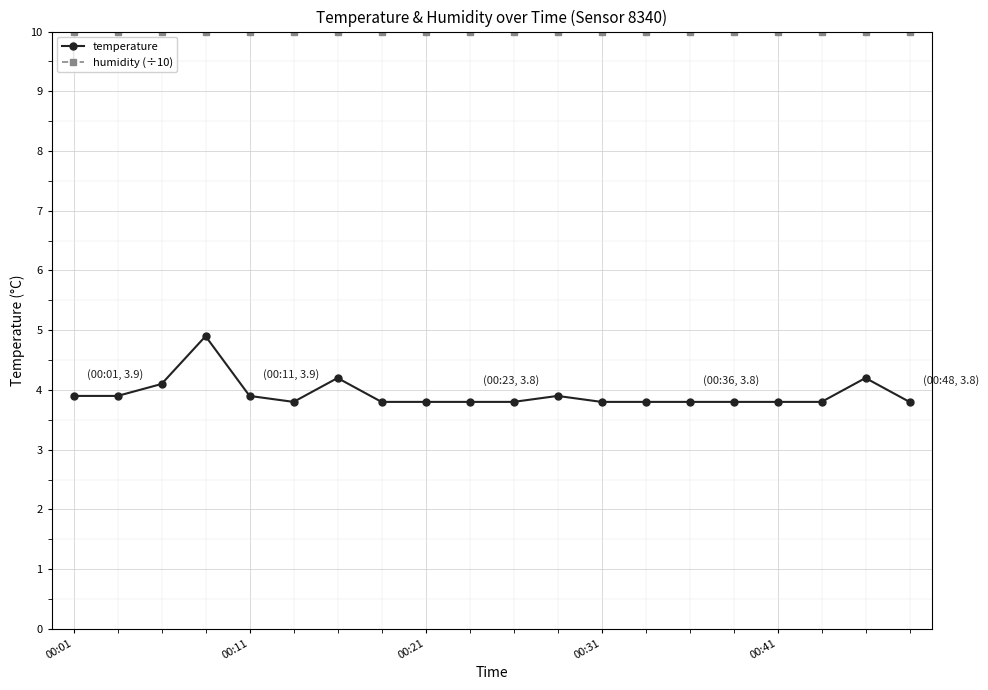

Which series has the largest total across all categories?

humidity (÷10)